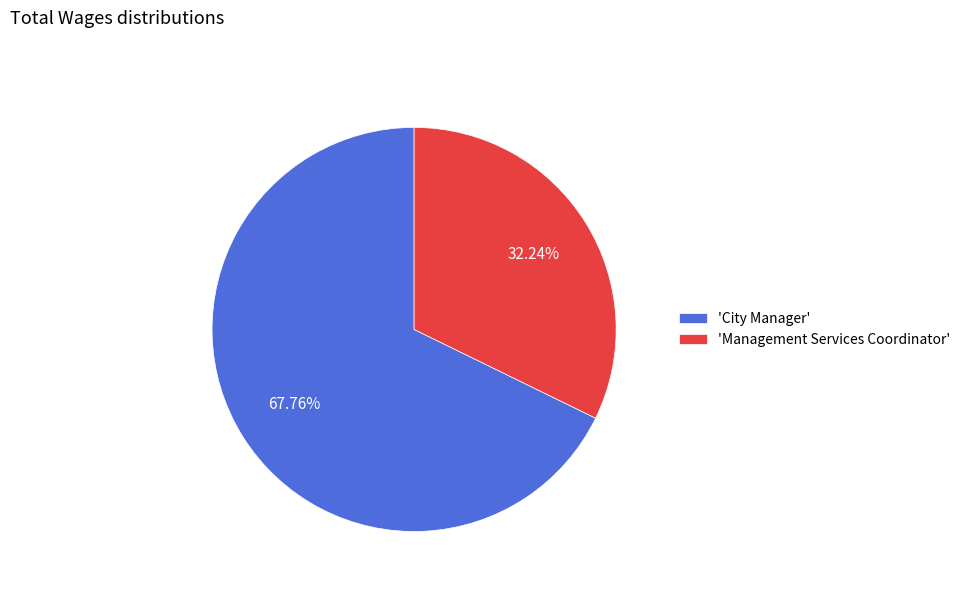

Which slice is the smallest?

'Management Services Coordinator'